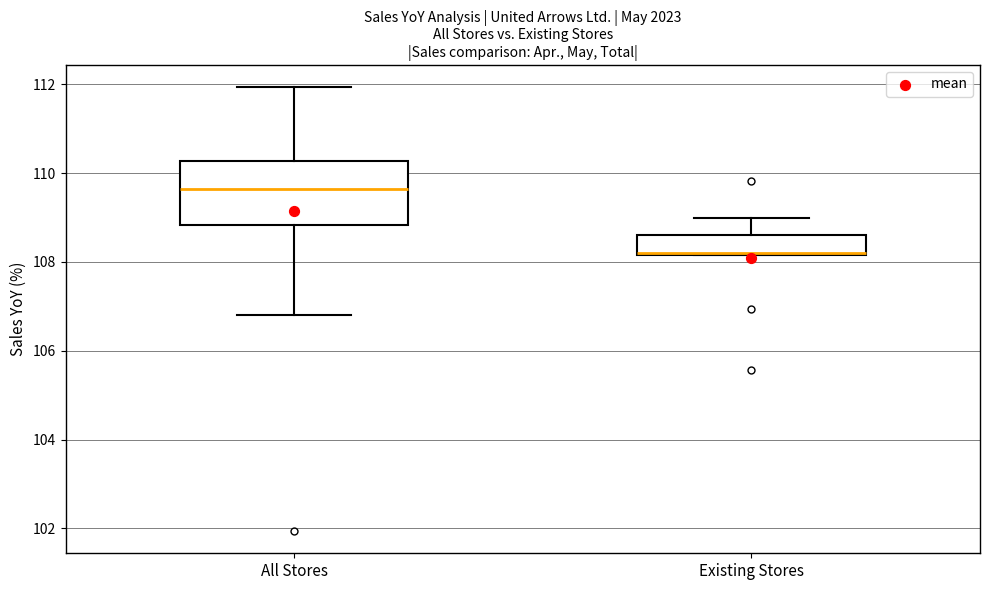

Reading left to right, transcribe this box plot: for each box, give where its median line is, the range the box spans, and where its two whiskers end, as read against the y-axis. The values are not printed on the chart, so give them approximately, as read against the axis.

All Stores: median 109.6, box 108.8 to 110.2, whiskers 106.8 to 112.0
Existing Stores: median 108.2 (just above the box's lower edge), box 108.2 to 108.6, whiskers 108.2 to 109.0